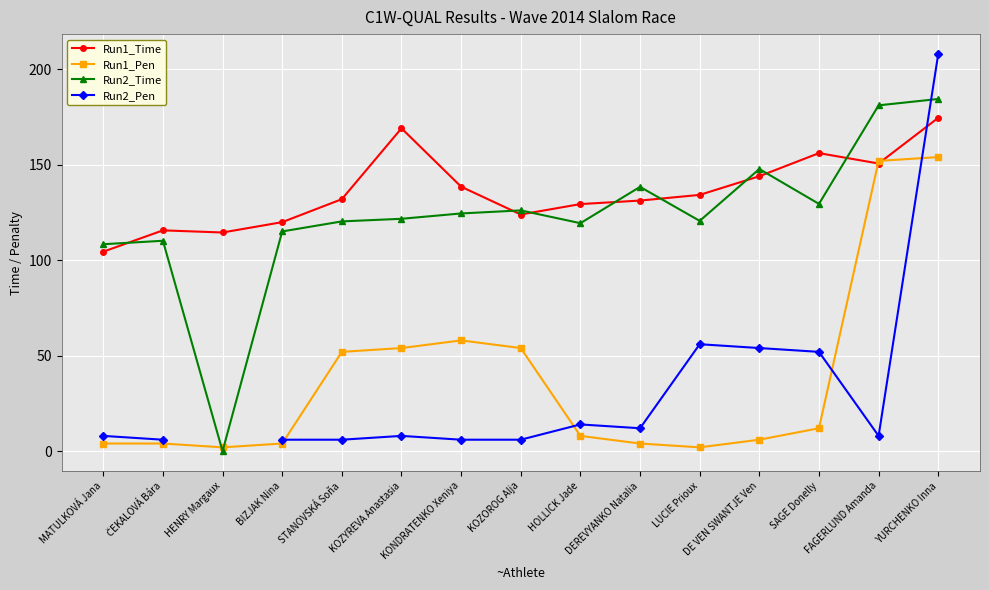

Read the Run2_Pen value at LUCIE Prioux.

56.0